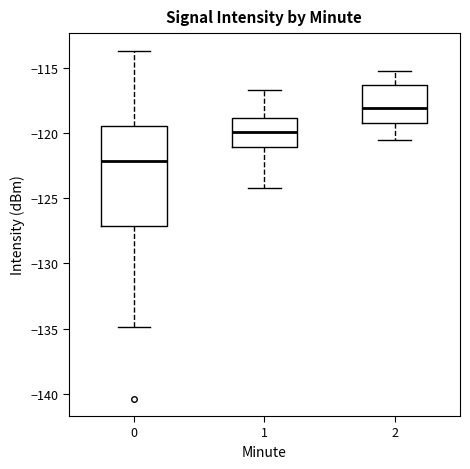

Where is the lower edge of the box at x = 0 on the y-axis? The values are not printed on the chart, so give them approximately, as read against the axis.

-127.0